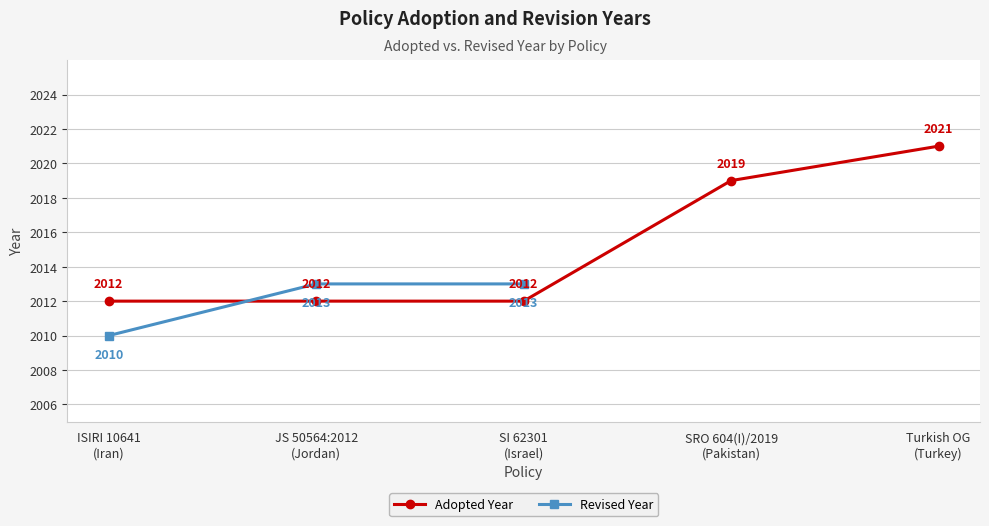

True or false: Revised Year has a value of 3620.7 at JS 50564:2012
(Jordan).

False